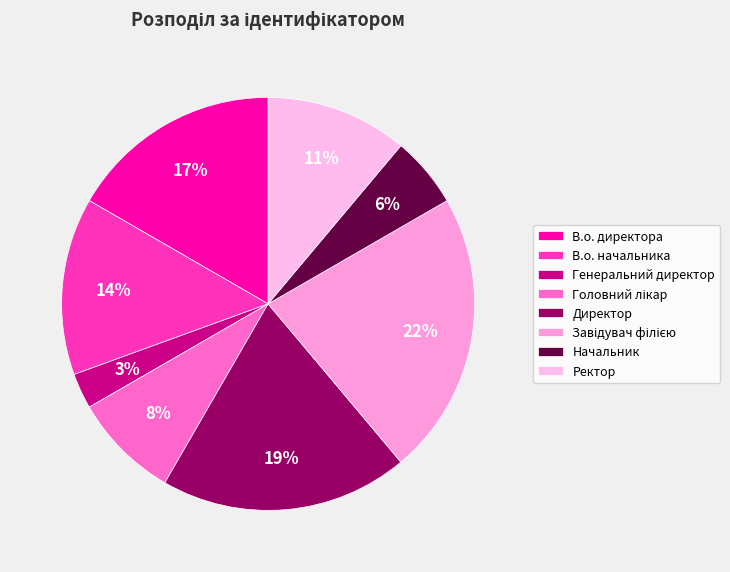

How many slices are in this pie chart?

8